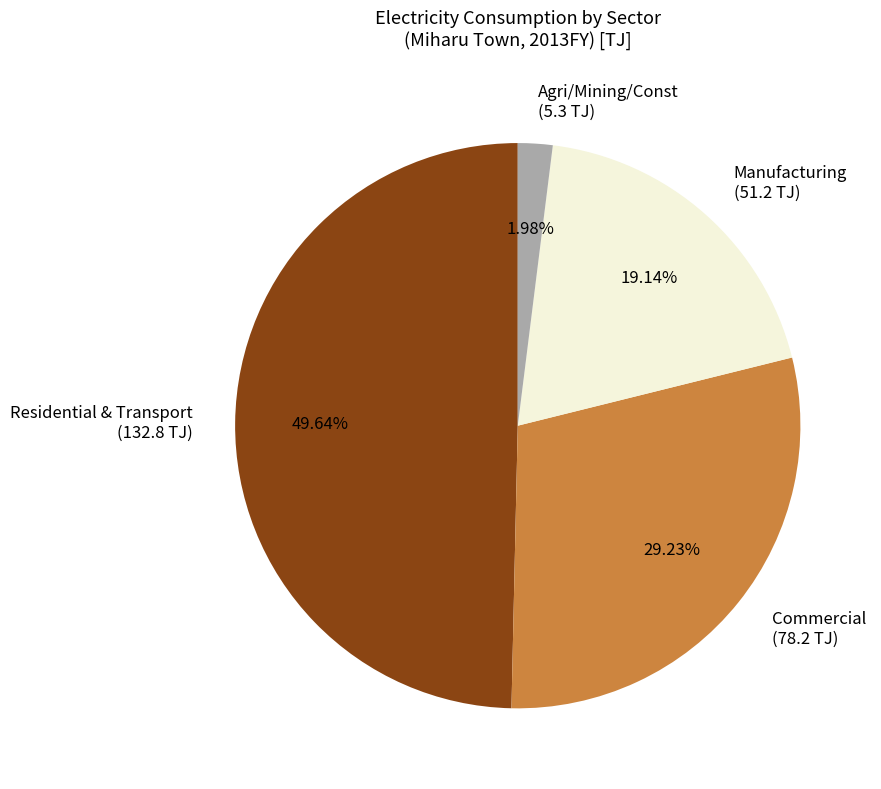

Which category has the biggest portion of the pie?

Residential & Transport (132.8 TJ)